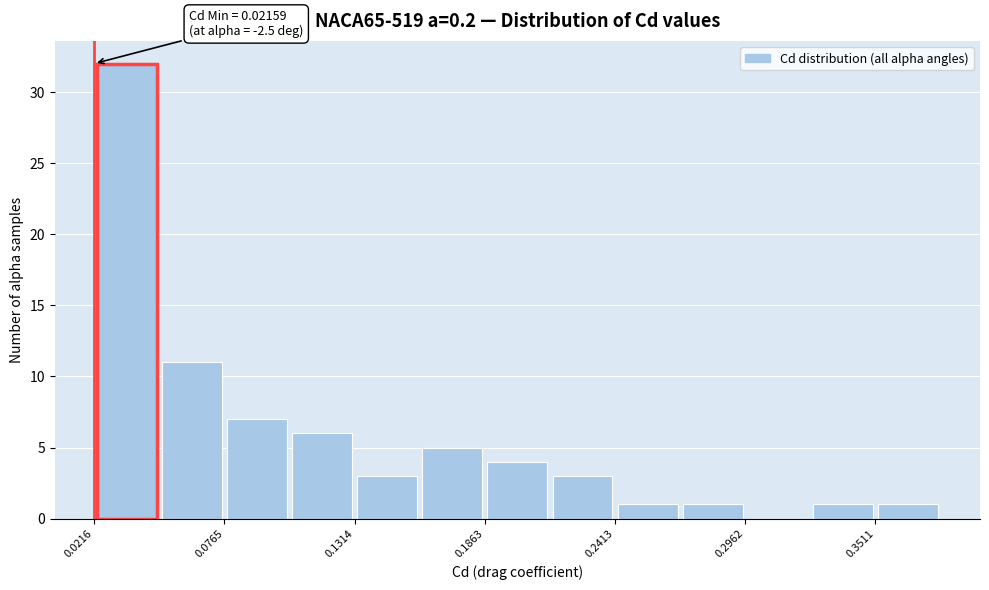

Read against the x-axis, roughly where is the centre of the tallest bar?

0.04